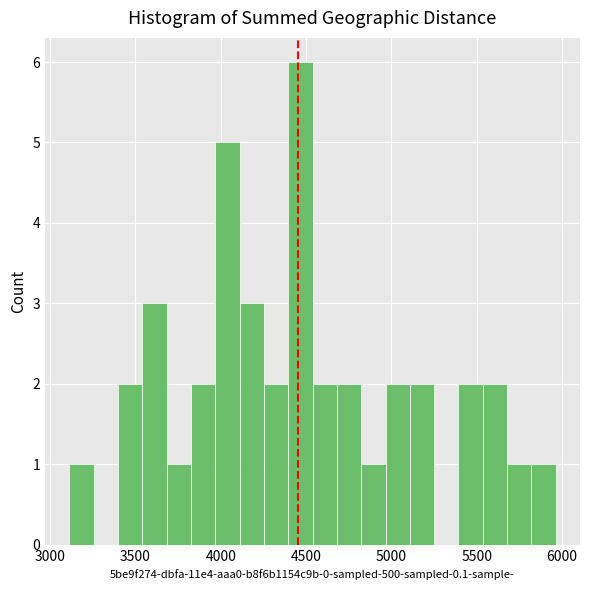

Around what value on the x-axis is the tallest bar? Give the approximate position of its centre, as read against the axis.

4450